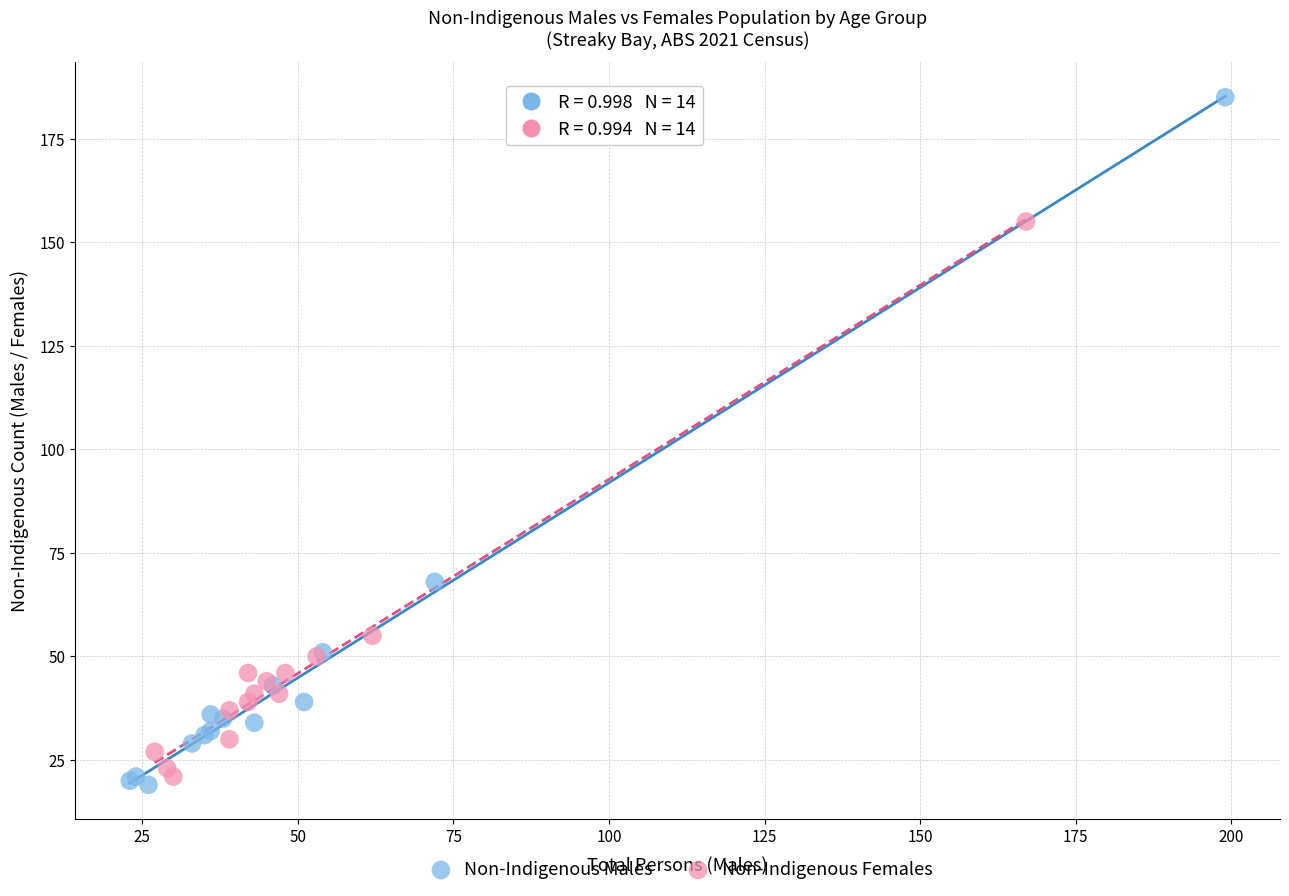

Which series has the largest Y range (max minus min)?

Non-Indigenous Males